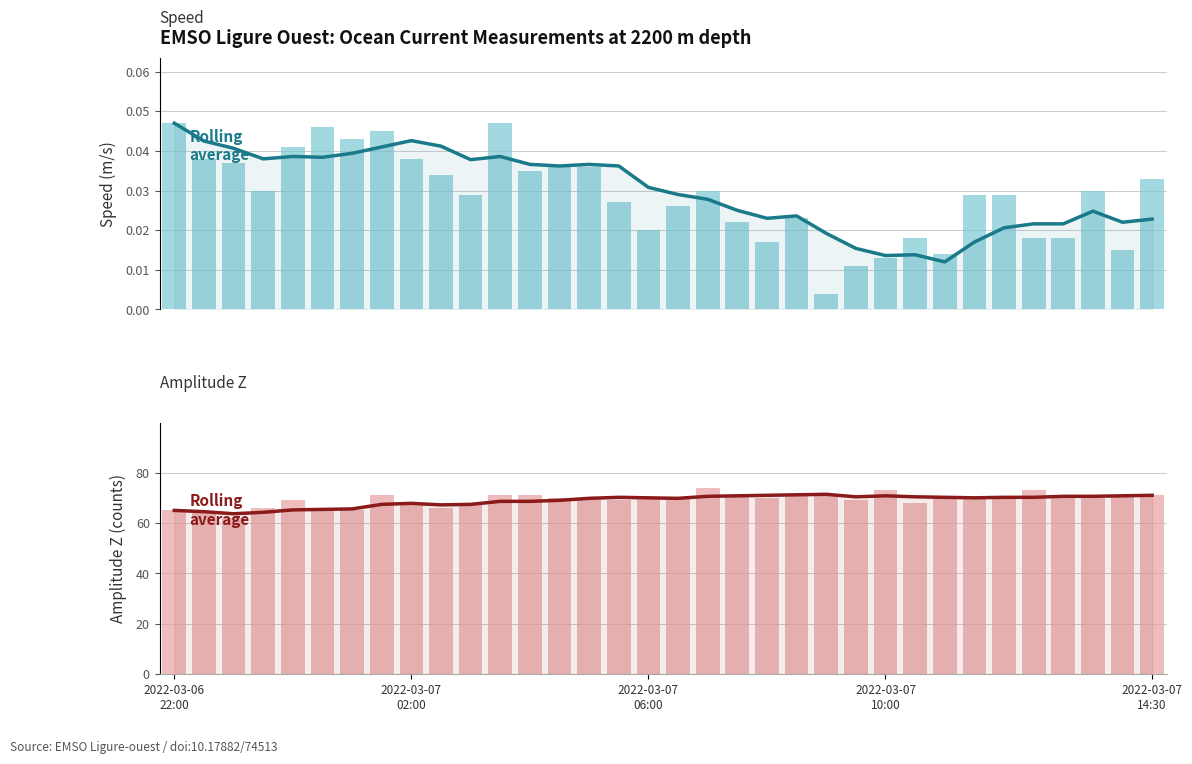

The value of Rolling average at 10 is 67.4. True or false?

True